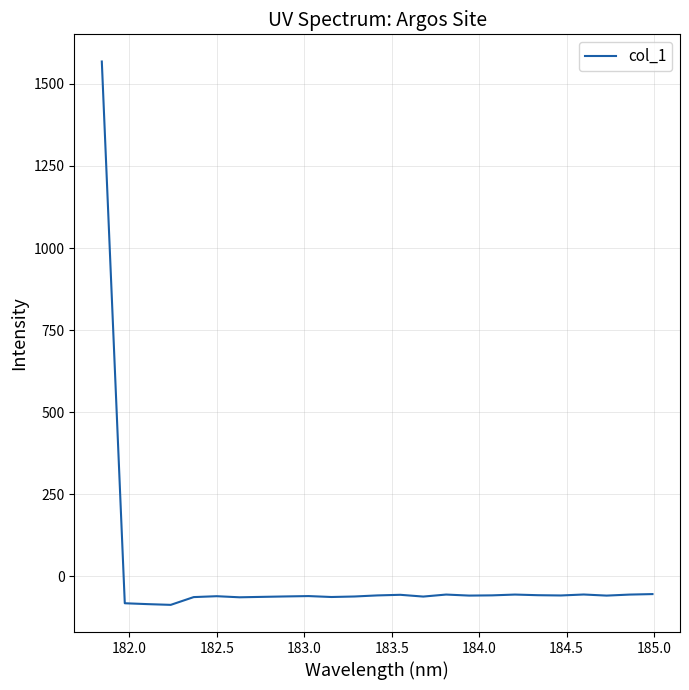

What is the difference between the maximum and minimum values?

1654.5